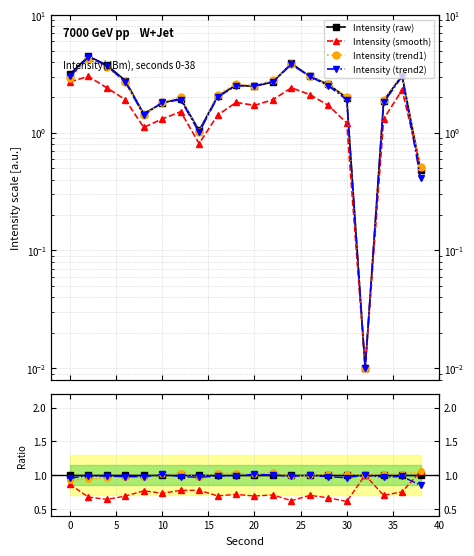

How many lines are shown in the chart?

4